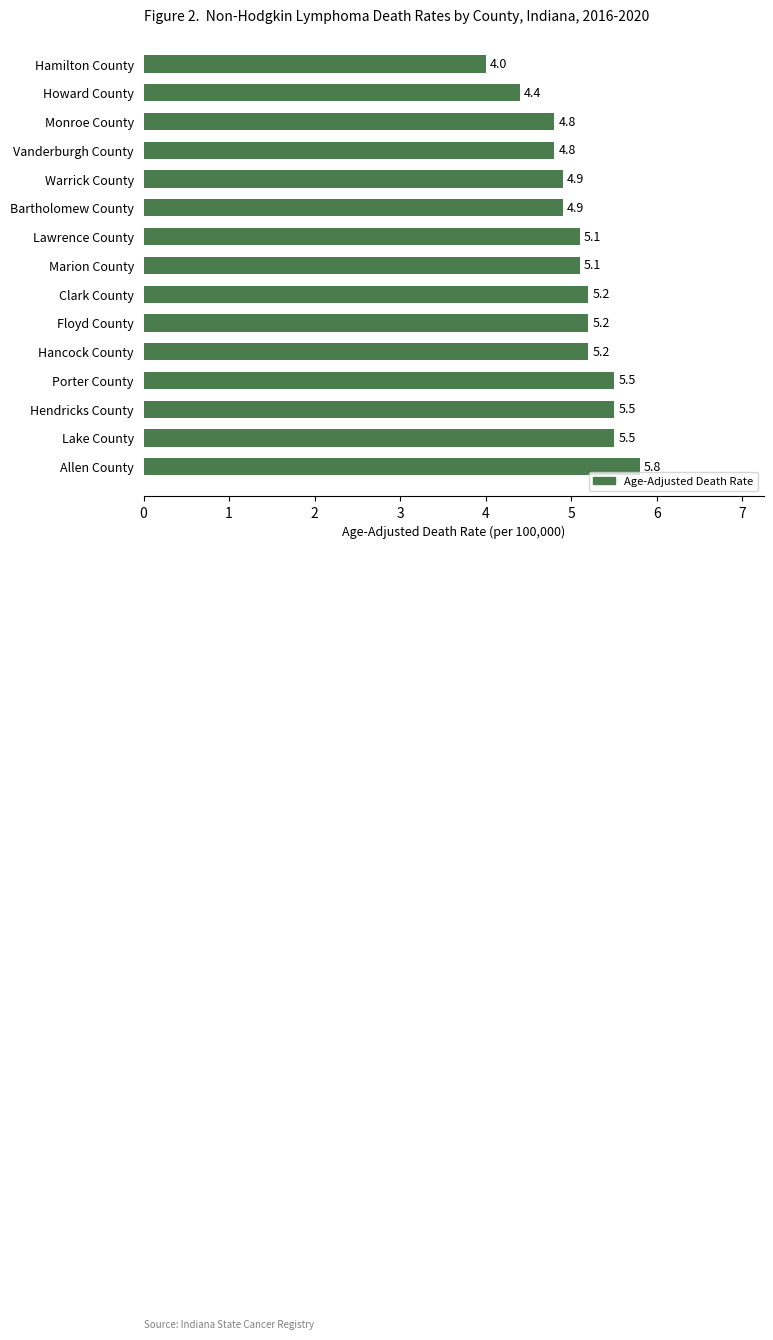

What is the change in value from Vanderburgh County to Lawrence County?

+0.3